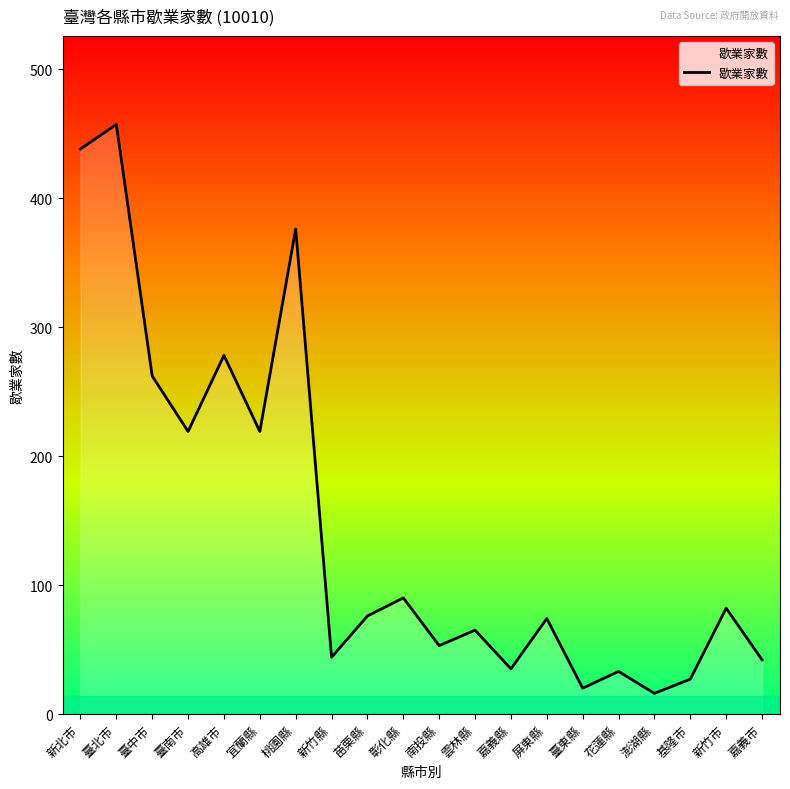

How many lines are shown in the chart?

1